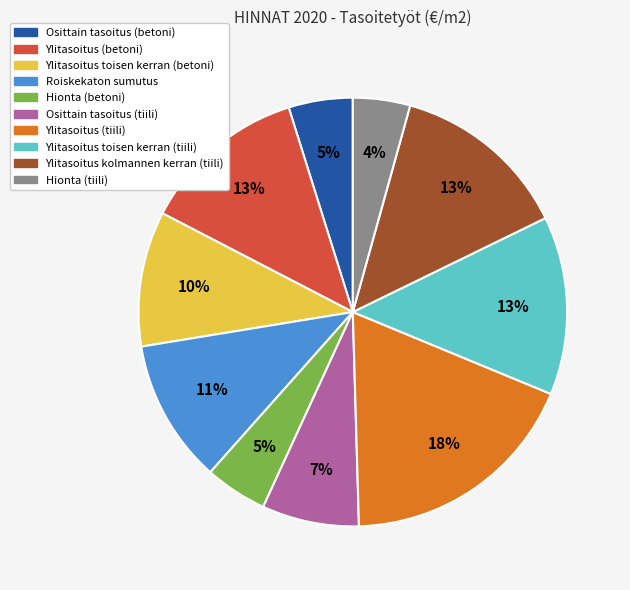

Is it true that Osittain tasoitus (betoni) is 11% of the pie?

False